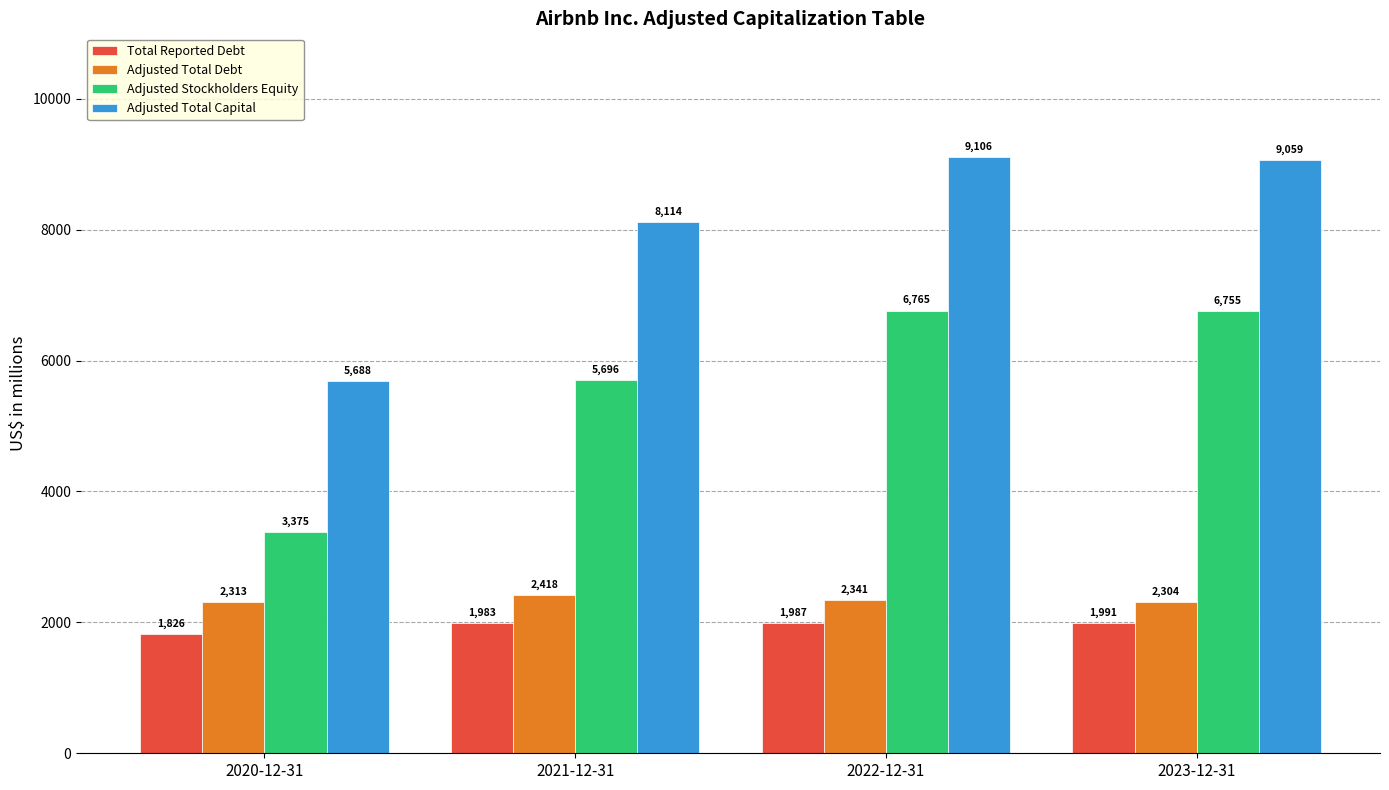

What is the difference between the second highest and minimum values in the Adjusted Total Debt series?

37